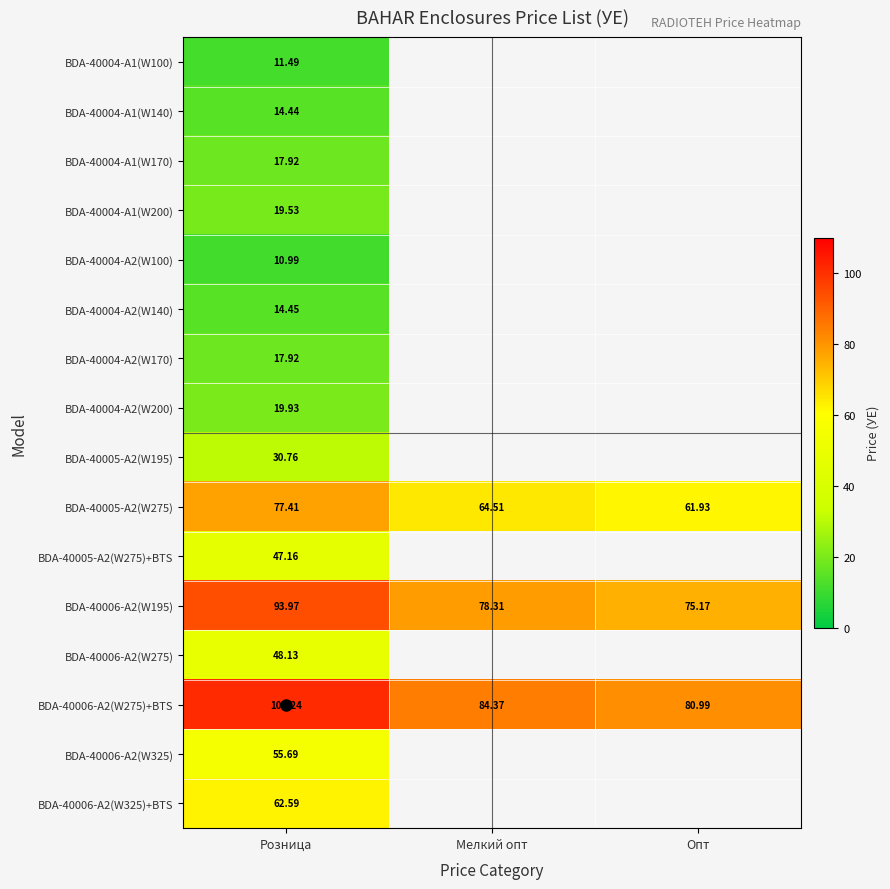

List the labels in order of BDA-40006-A2(W195) value, smallest first.

Опт, Мелкий опт, Розница